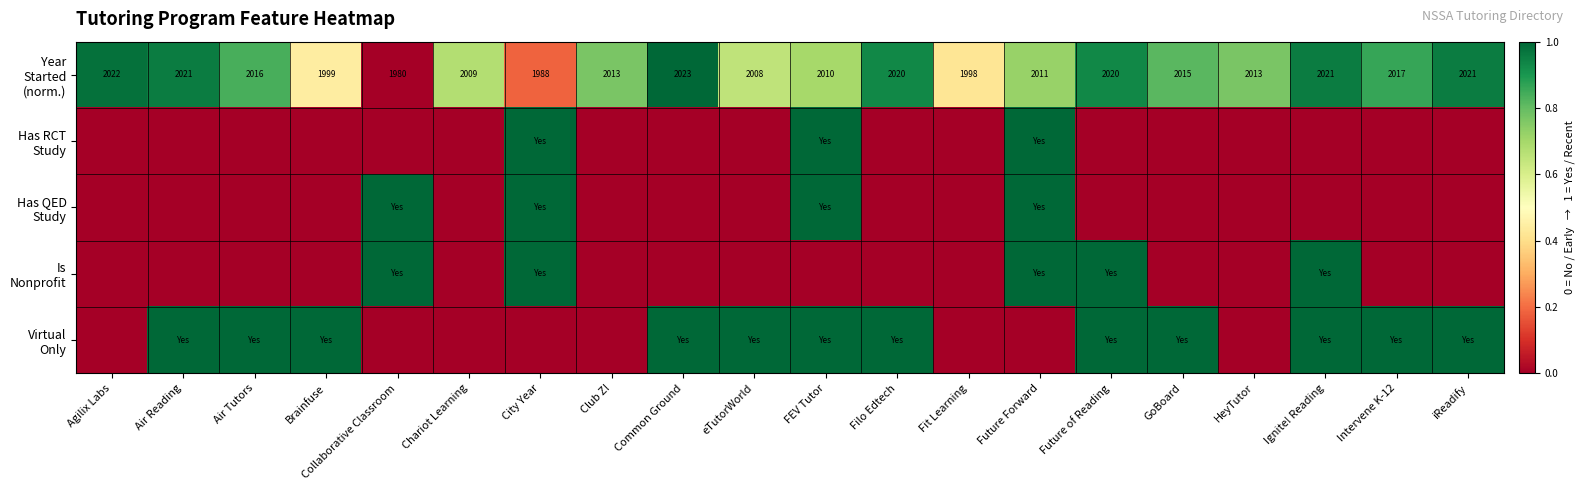

Between Filo Edtech and FEV Tutor, which is larger?

Filo Edtech